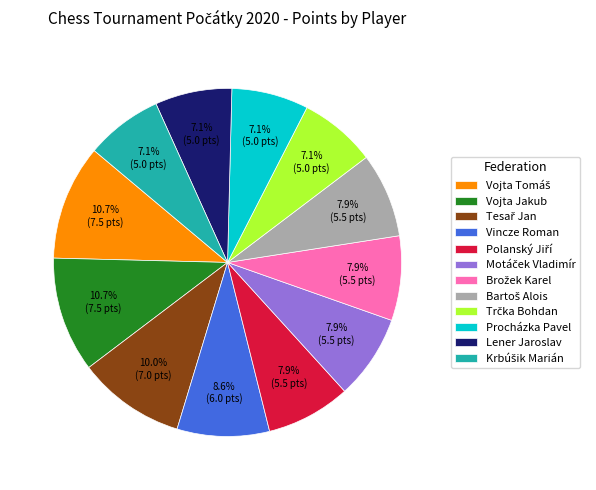

To the nearest percent, what portion does Procházka Pavel represent?

7%